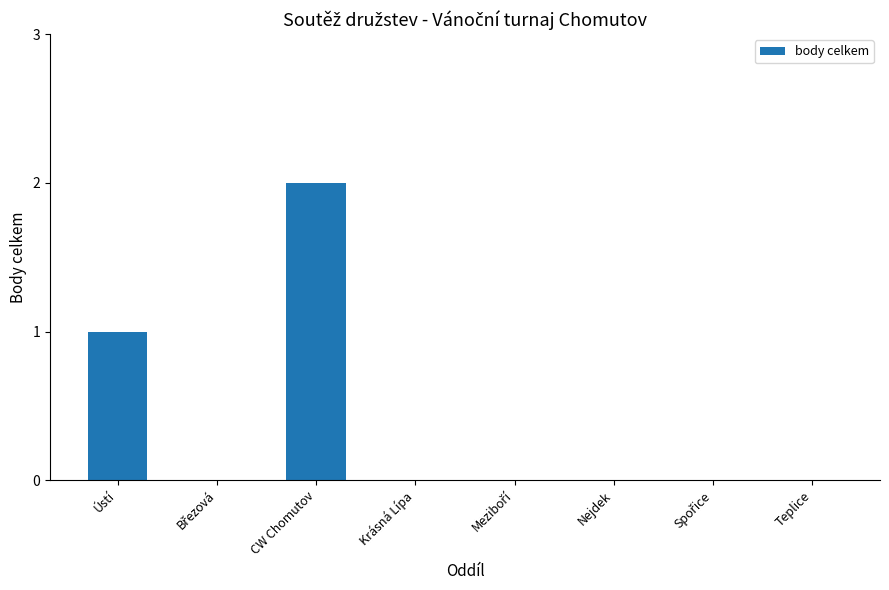

What is the change in value from CW Chomutov to Krásná Lípa?

-2